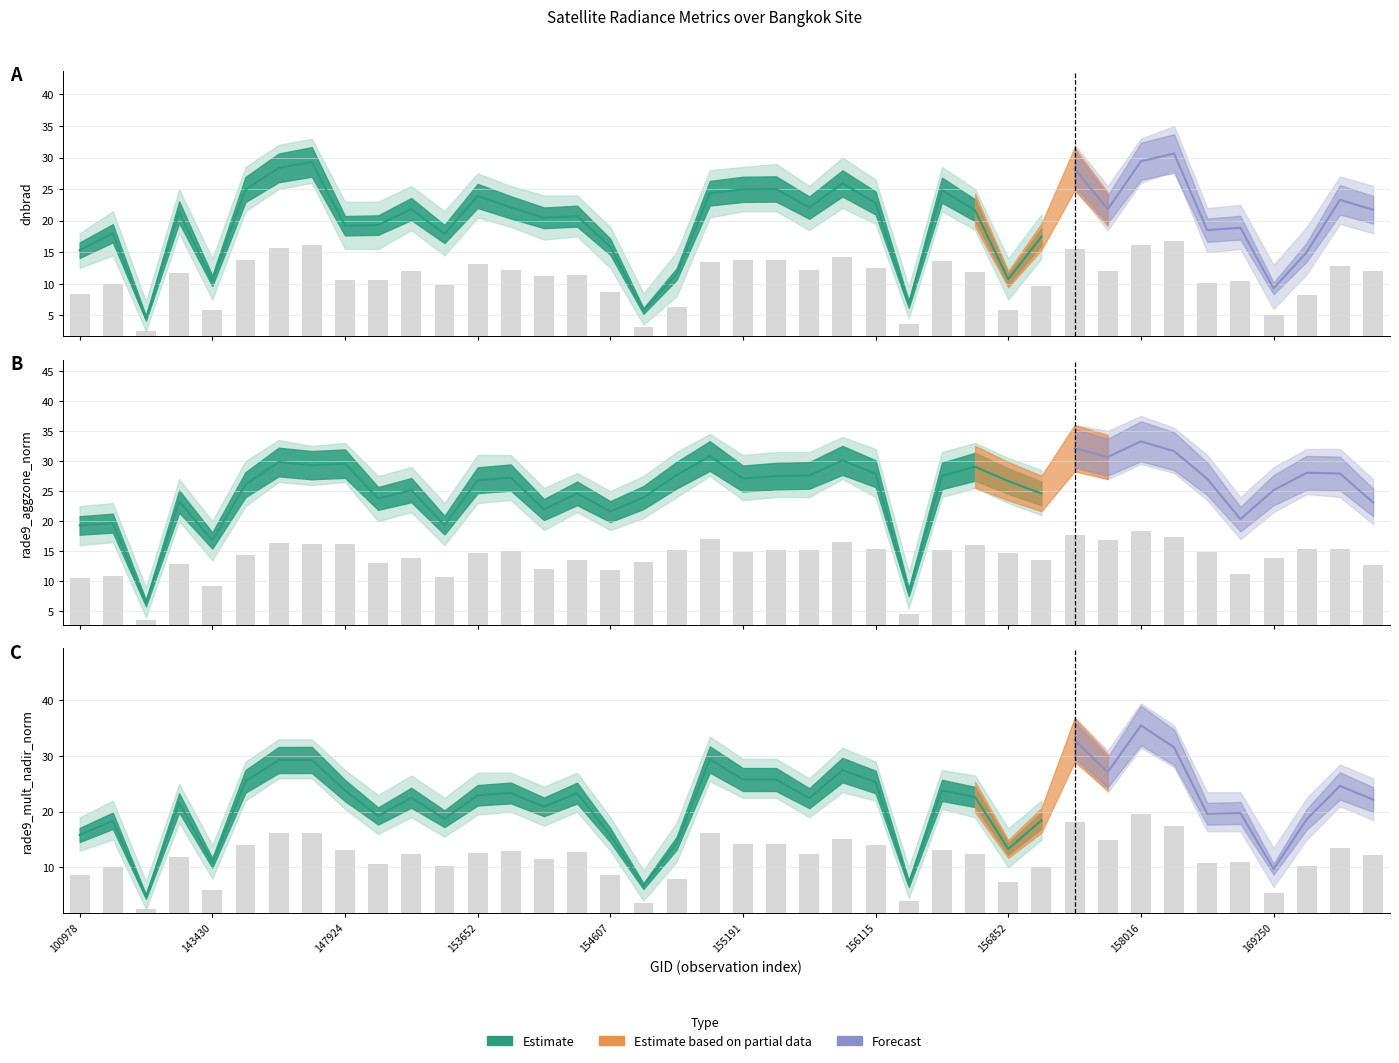

What is the difference between the second highest and second lowest values?

14.2